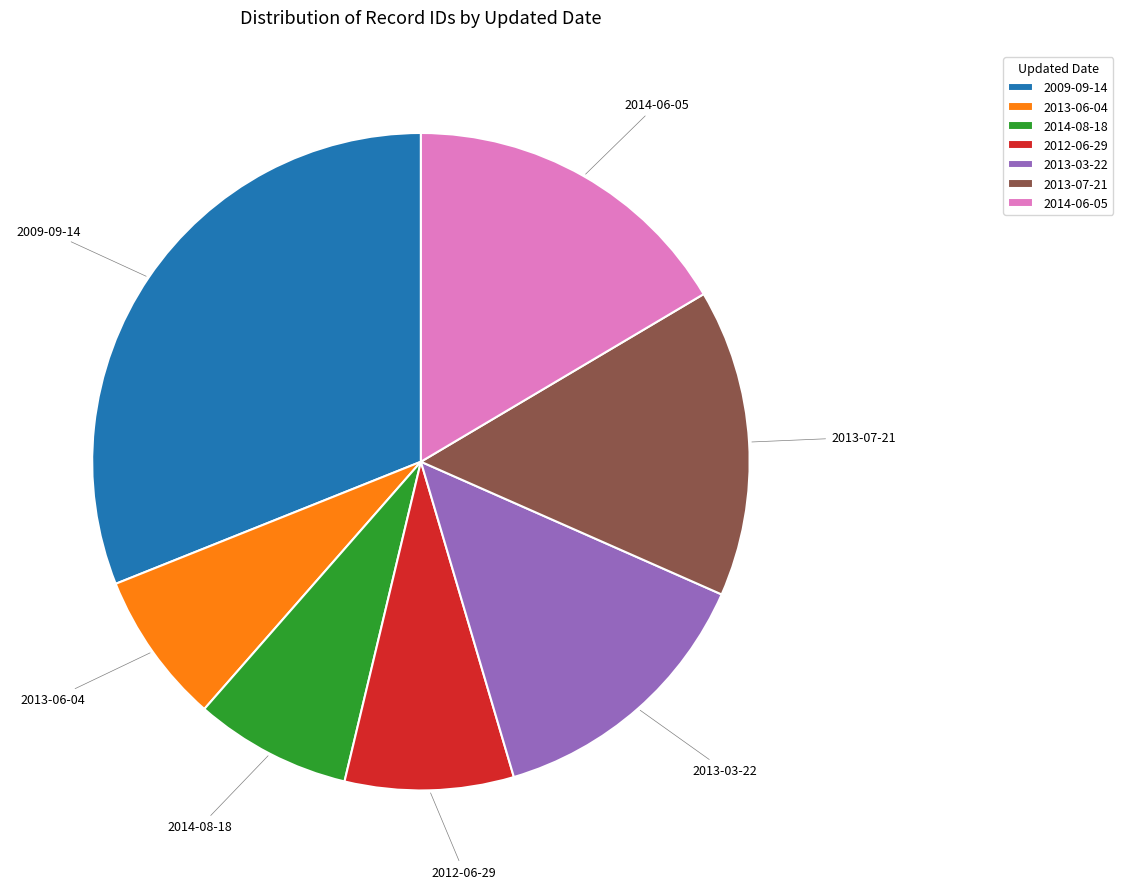

How many segments does this pie chart have?

7